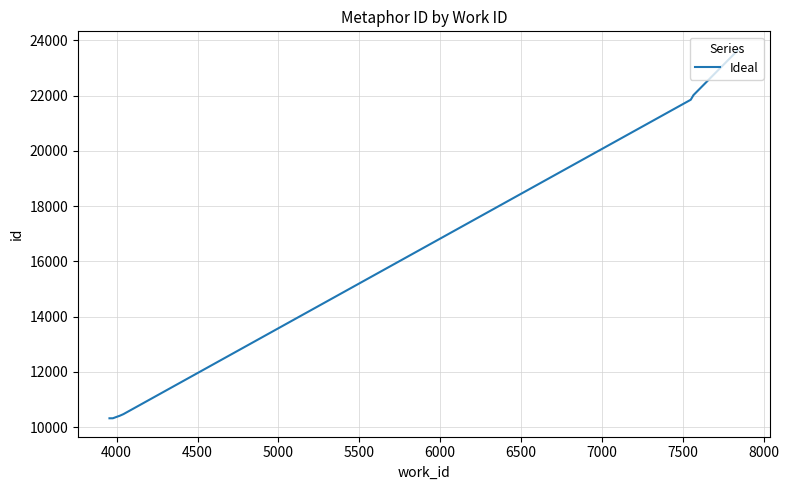

True or false: the data shows 4974 at 8000.

False